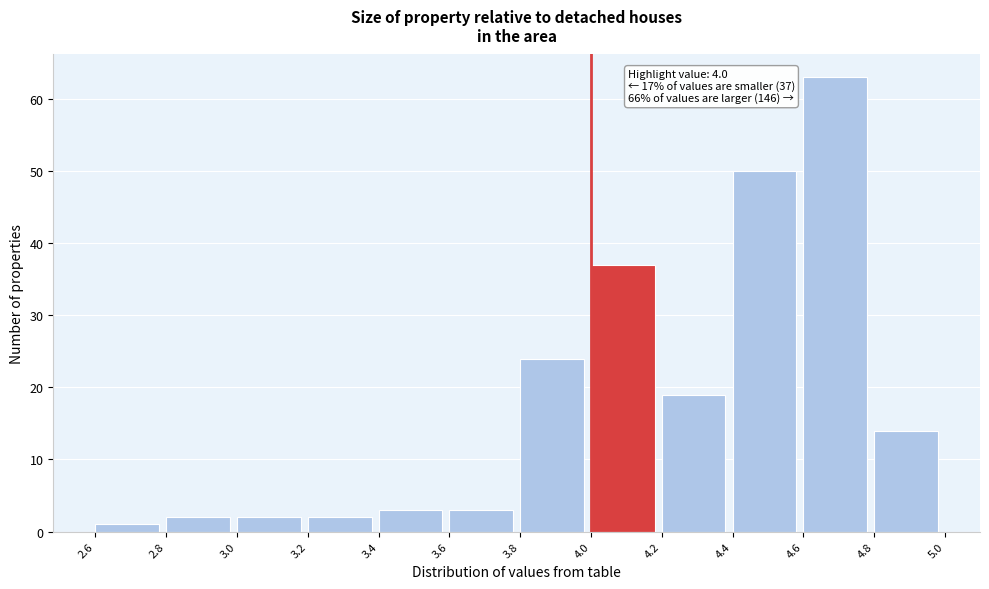

Which range on the x-axis has the tallest bar?

4.6 to 4.8